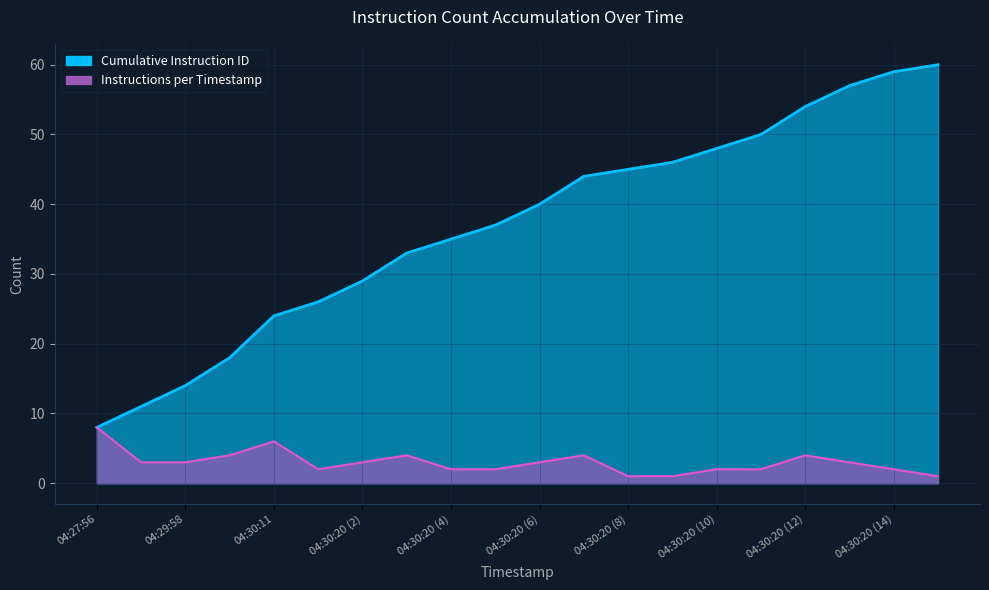

What is the label of the 19th point from the left?

04:30:20 (14)